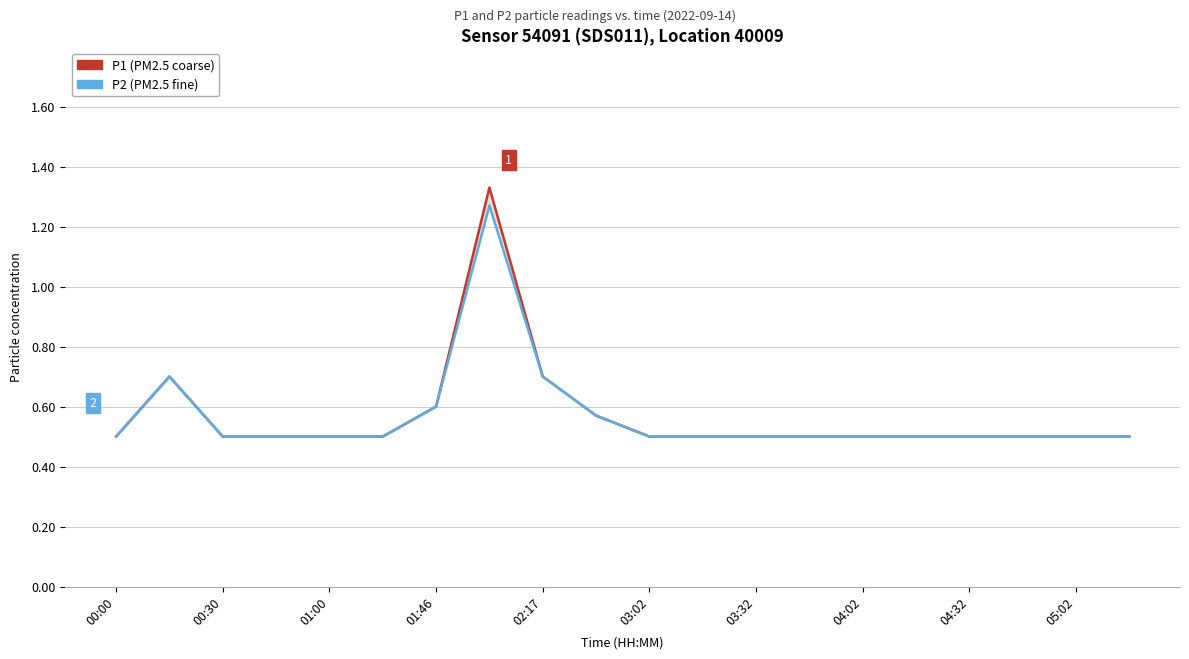

How many P2 values are between 0 and 1?

19